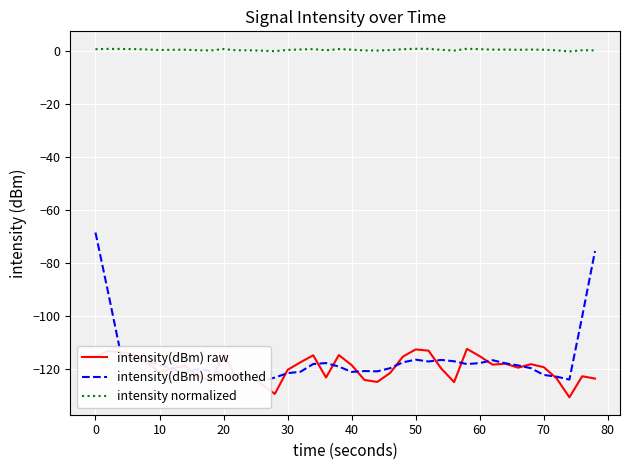

Reading left to right, what are all the values shown in this chart?

intensity(dBm) raw: -115.1	-113.1	-113.6	-114.4	-117.2	-121.2	-119.4	-118.7	-122.7	-124.2	-114.1	-123.4	-123.0	-125.6	-129.3	-120.2	-117.3	-114.7	-123.1	-114.6	-118.4	-124.0	-124.7	-121.4	-115.2	-112.5	-112.9	-119.7	-124.8	-112.3	-115.0	-118.2	-117.8	-119.4	-118.0	-119.2	-123.4	-130.5	-122.6	-123.5
intensity(dBm) smoothed: -68.4	-91.2	-114.7	-115.9	-117.1	-118.2	-119.8	-121.2	-119.8	-120.6	-121.5	-122.1	-123.1	-124.3	-123.1	-121.4	-120.9	-118.0	-117.6	-119.0	-121.0	-120.6	-120.7	-119.6	-117.3	-116.3	-117.0	-116.4	-117.0	-118.0	-117.6	-116.5	-117.7	-118.5	-119.6	-122.1	-122.8	-123.8	-100.0	-75.3
intensity normalized: 0.8	1.0	0.9	0.9	0.7	0.5	0.6	0.6	0.4	0.3	0.9	0.4	0.4	0.3	0.1	0.6	0.7	0.9	0.4	0.9	0.7	0.4	0.3	0.5	0.8	1.0	1.0	0.6	0.3	1.0	0.8	0.7	0.7	0.6	0.7	0.6	0.4	0.0	0.4	0.4